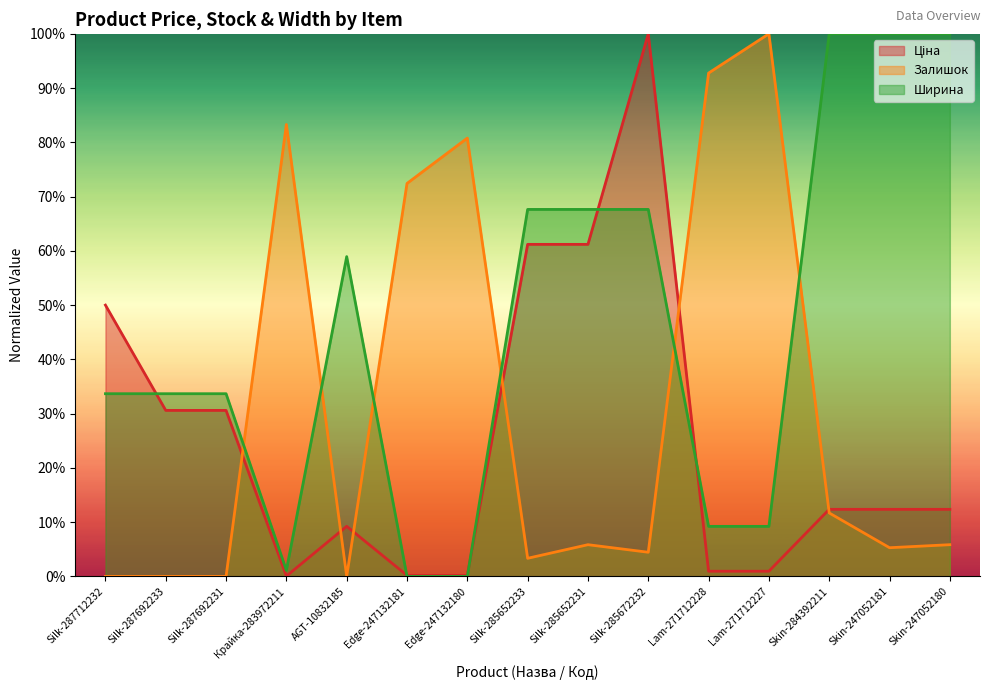

List the series in order of their overall mean, highest first.

Ширина, Залишок, Ціна